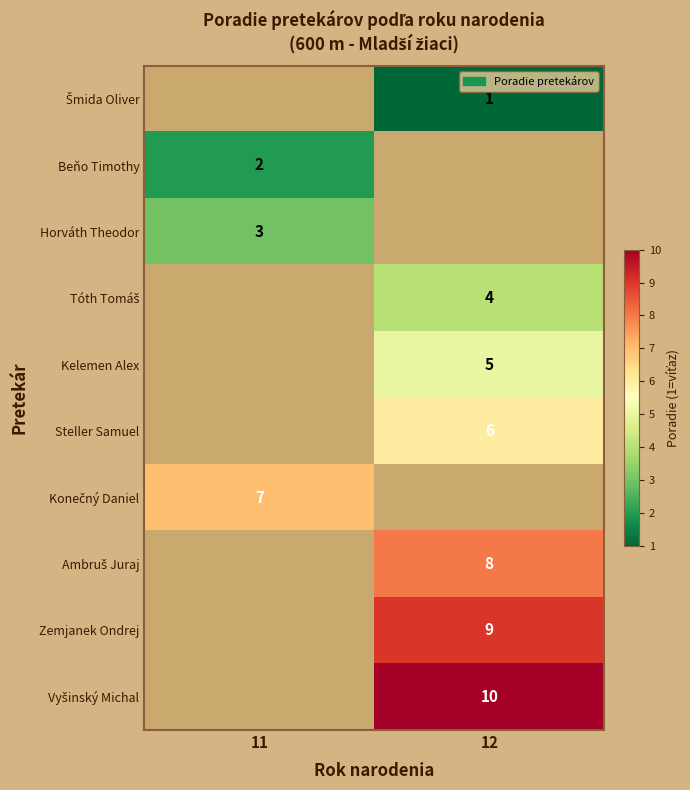

What is the greatest value displayed?

10.0